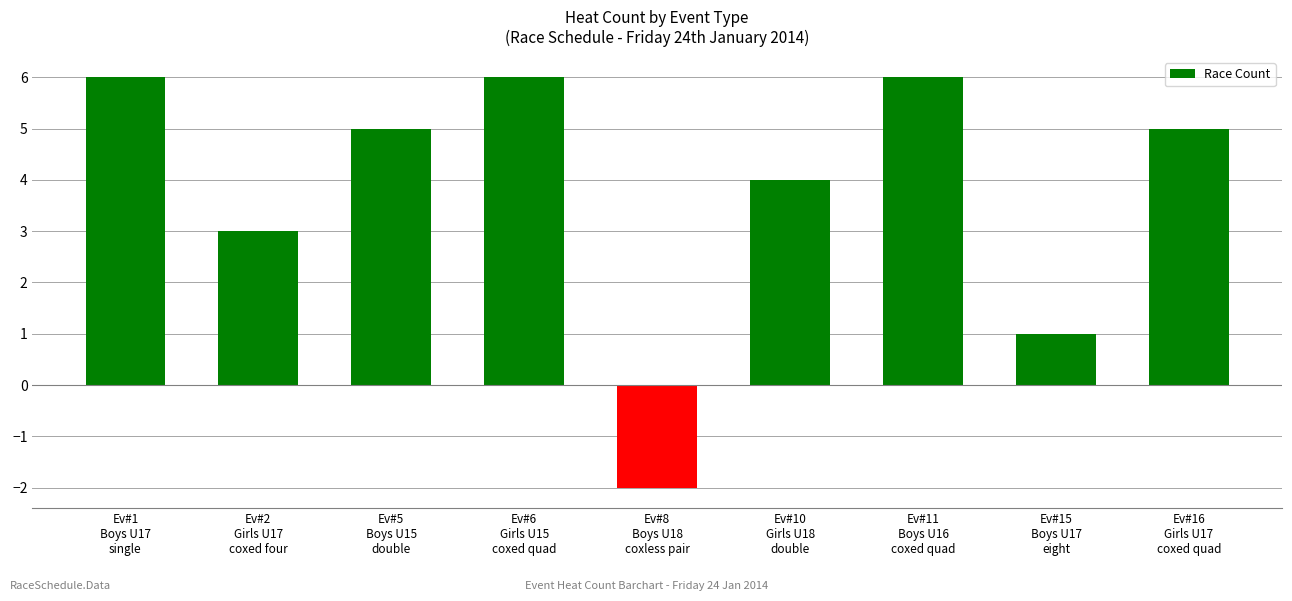

What is the difference between the second highest and minimum values?

8